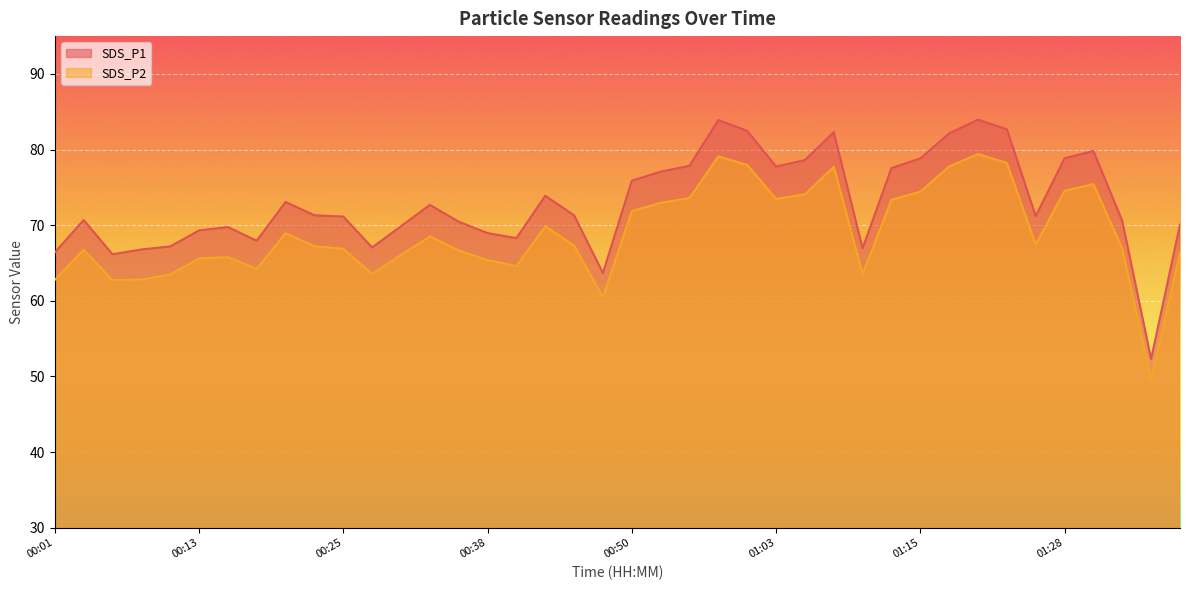

What is the difference between the SDS_P1 values at 01:18 and 00:40?

13.8